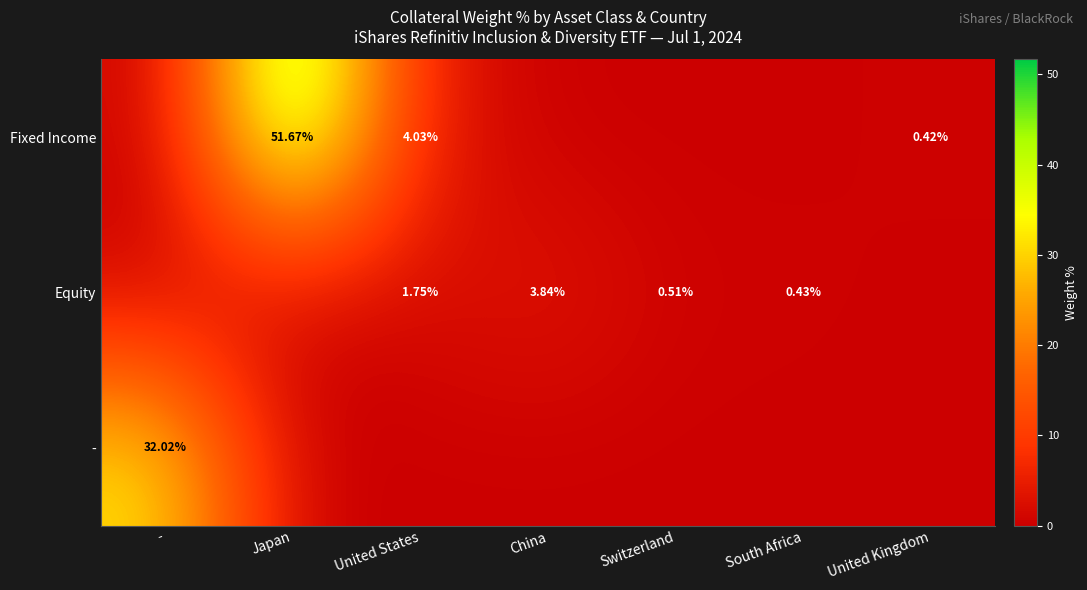

How many positive values does the - series have?

1